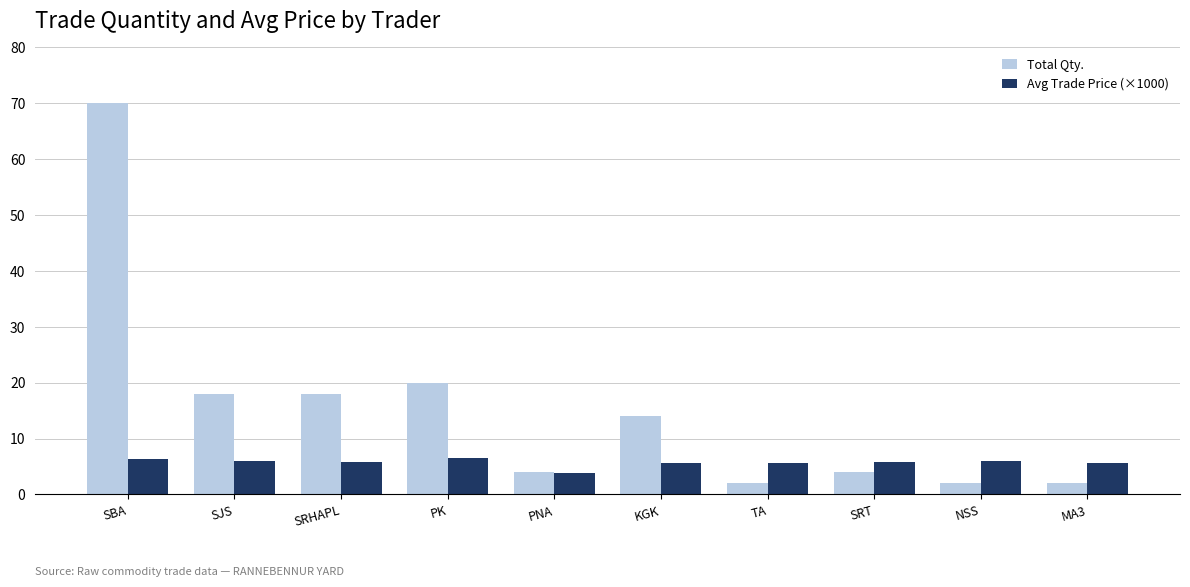

Rank the series by their maximum value, from lowest to highest.

Avg Trade Price (×1000), Total Qty.